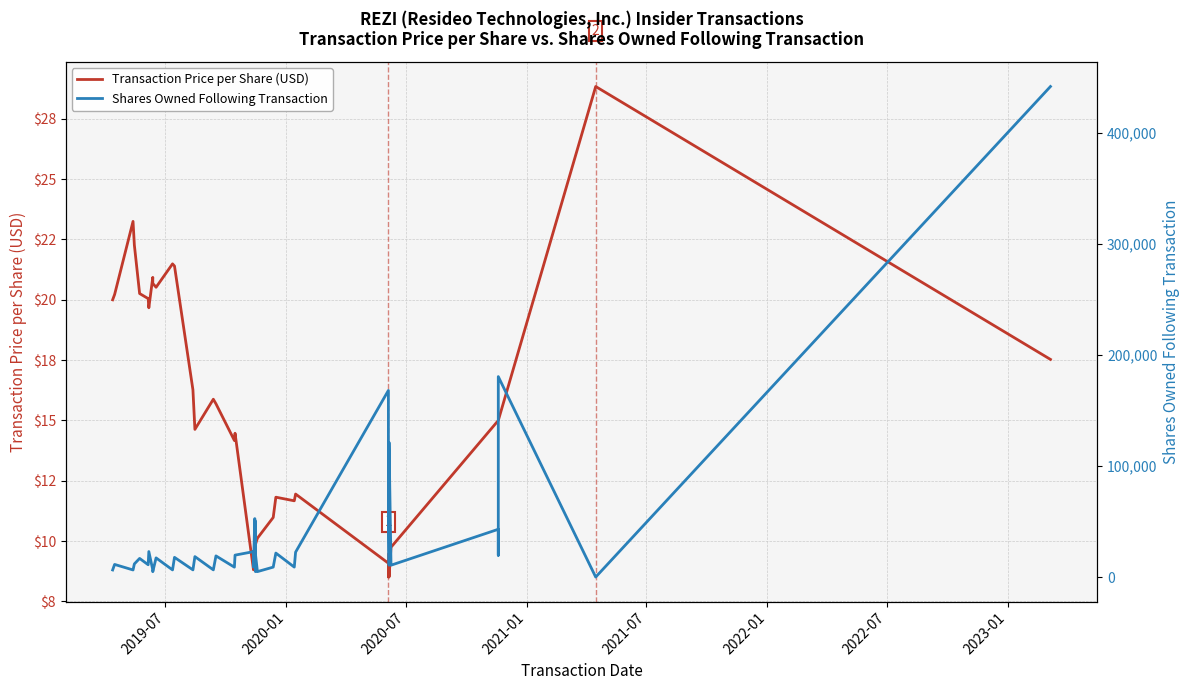

Does the chart display data point markers on the line(s)?

No